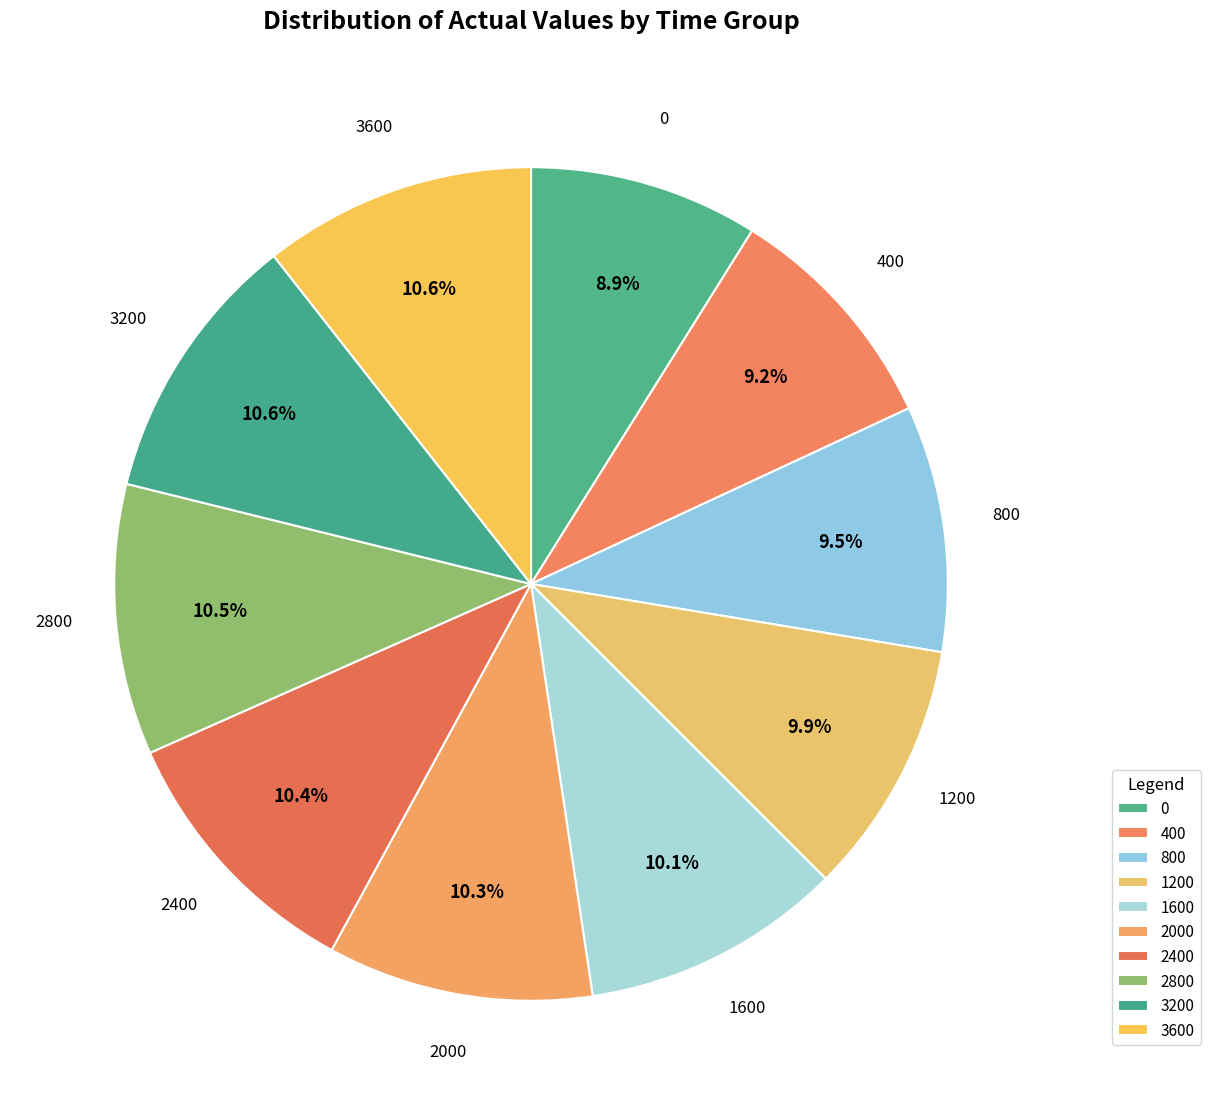

How many segments does this pie chart have?

10